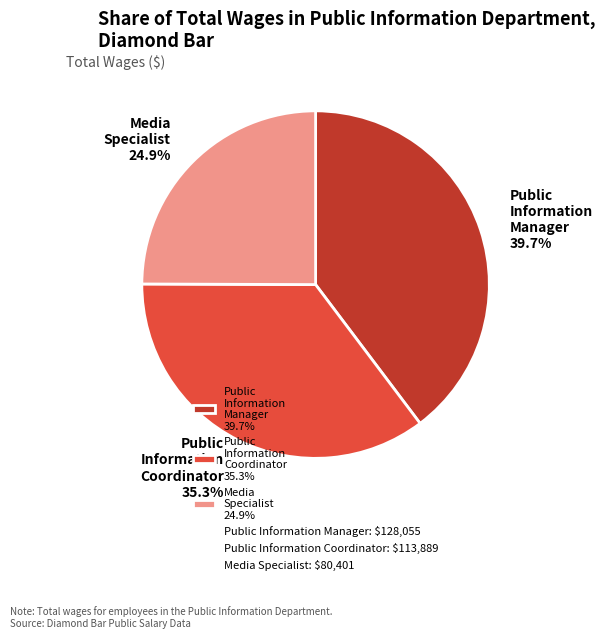

How many slices are in this pie chart?

3